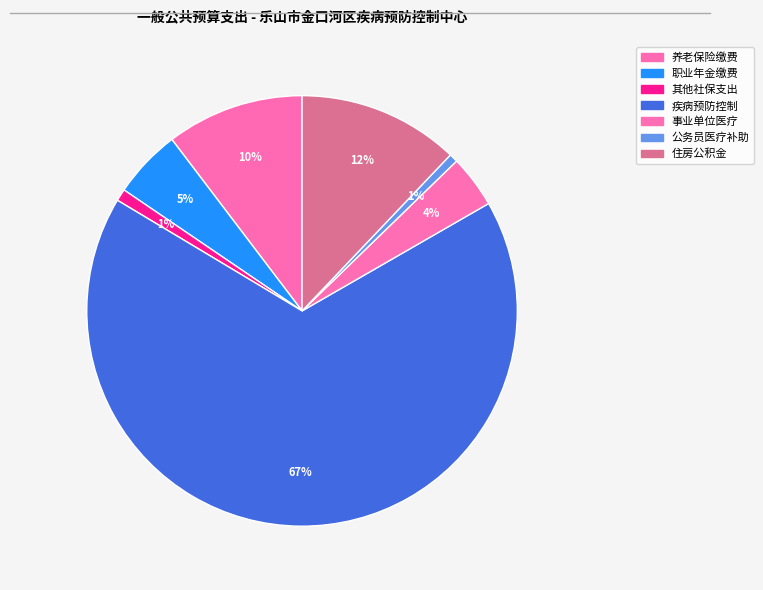

What percentage is the 住房公积金 slice, to the nearest percent?

12%